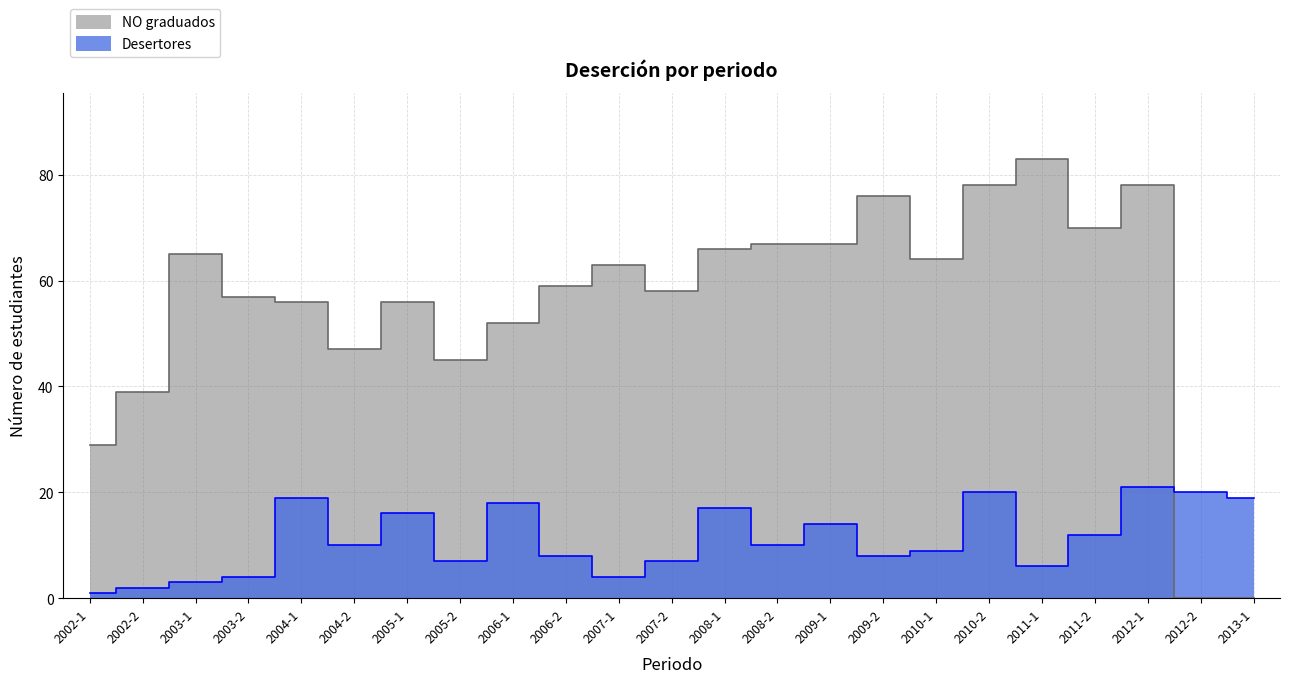

At which label does Desertores reach its minimum?

2002-1